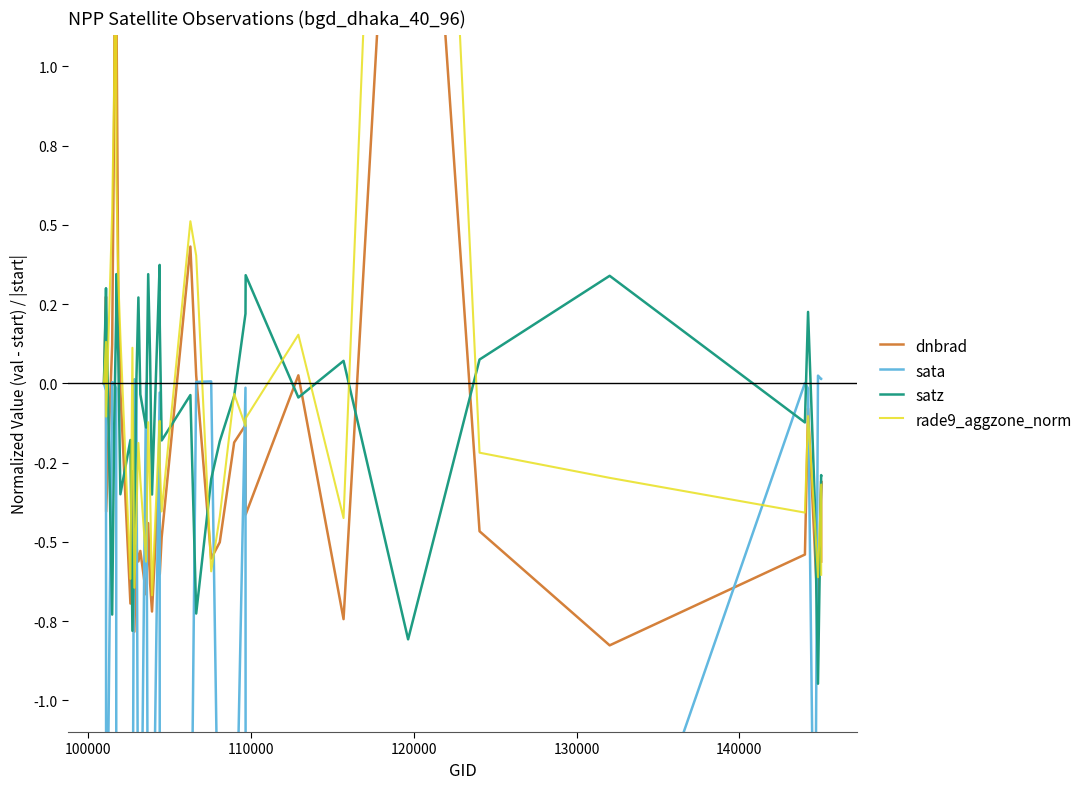

At how many categories does at least one series exceed 0?

32